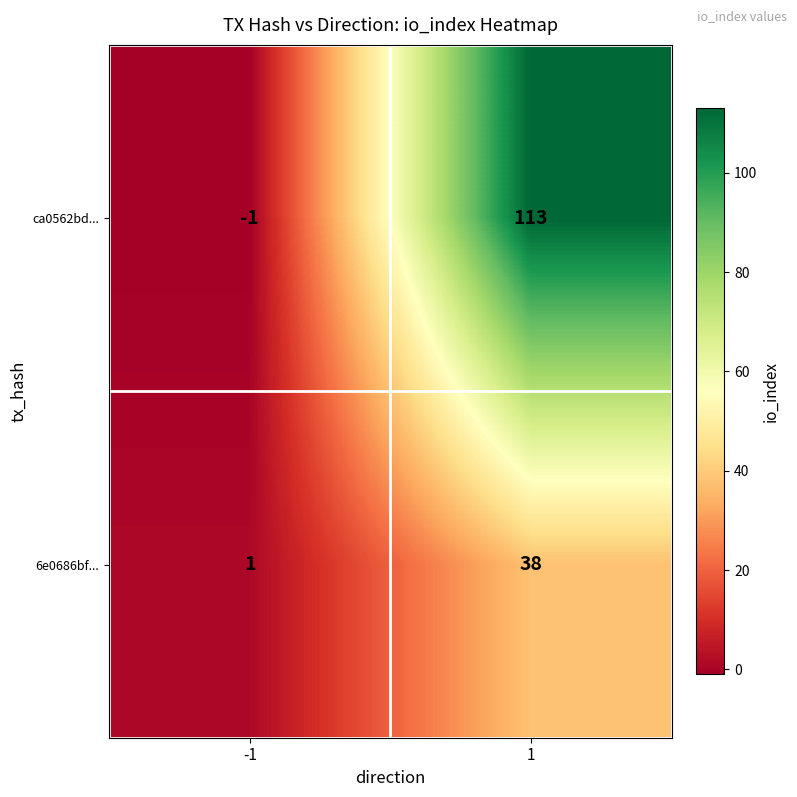

At how many categories does at least one series exceed 86?

1